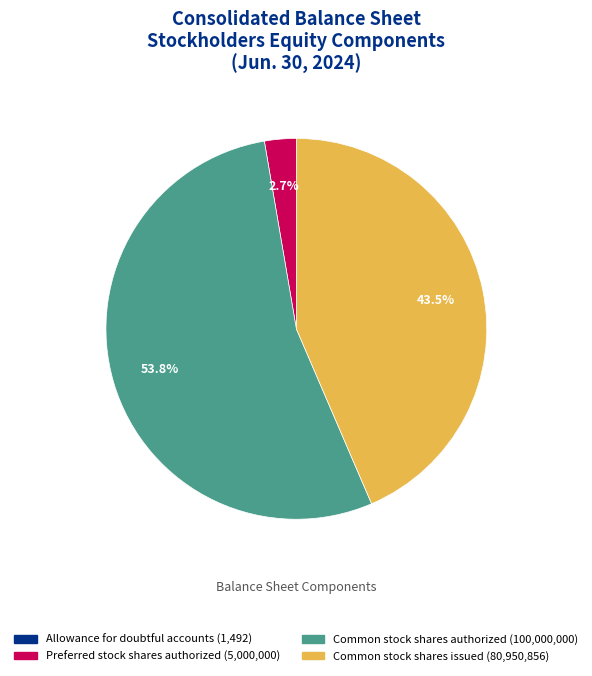

Which category has the biggest portion of the pie?

Common stock shares authorized